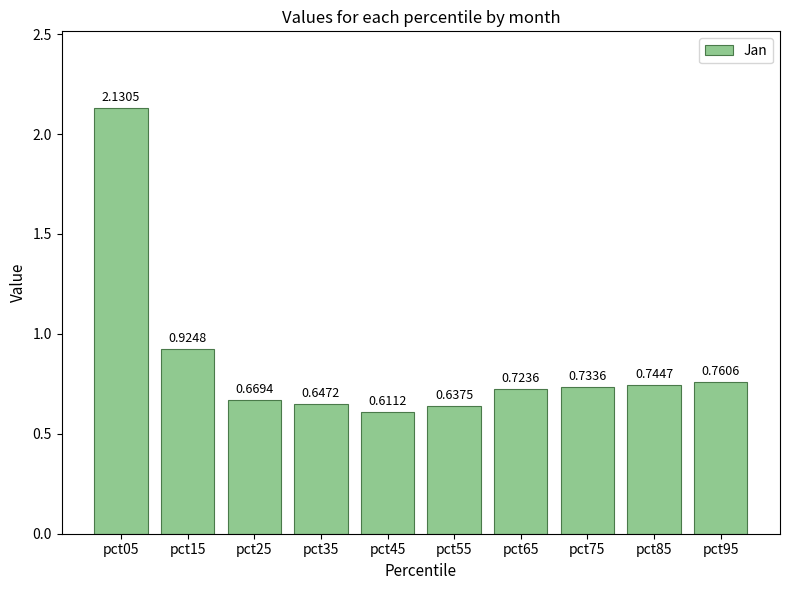

List the labels in order of value, smallest first.

pct45, pct55, pct35, pct25, pct65, pct75, pct85, pct95, pct15, pct05